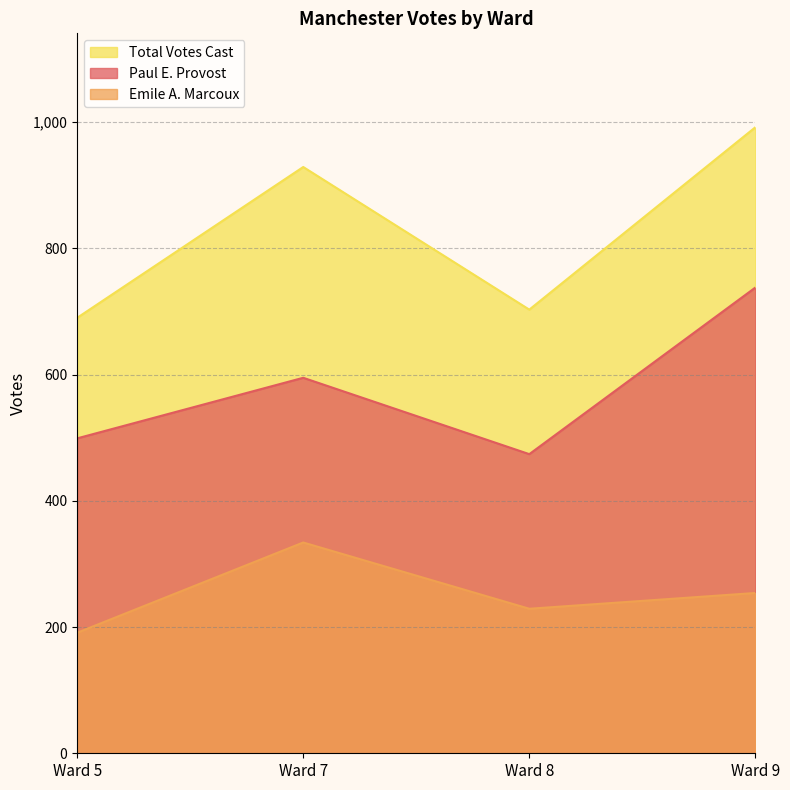

What is the greatest value displayed?

992